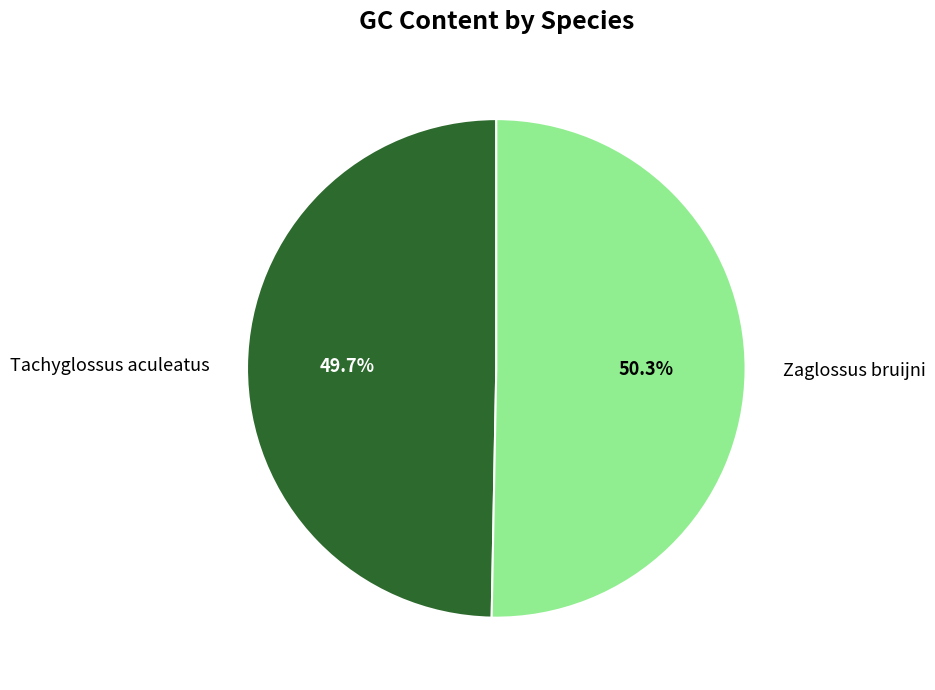

Count the number of slices in the pie.

2